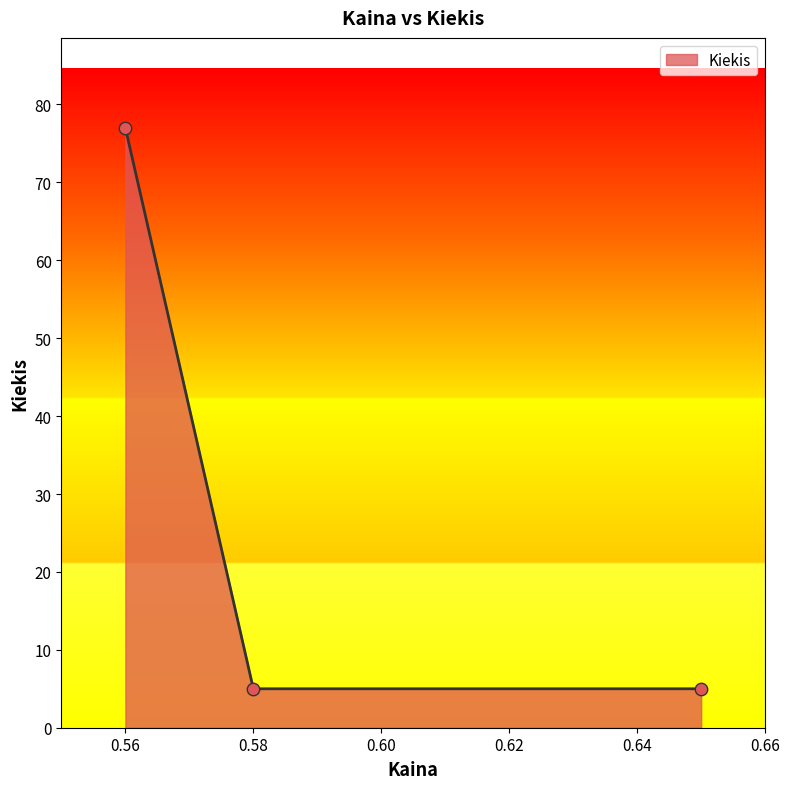

What is the sum of all values?

87